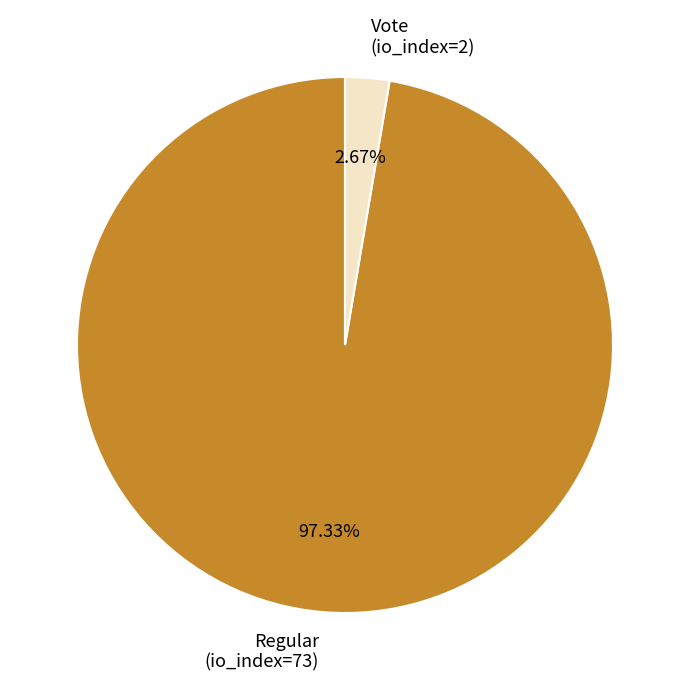

Is the sum of Regular (io_index=73) and Vote (io_index=2) greater than half?

Yes